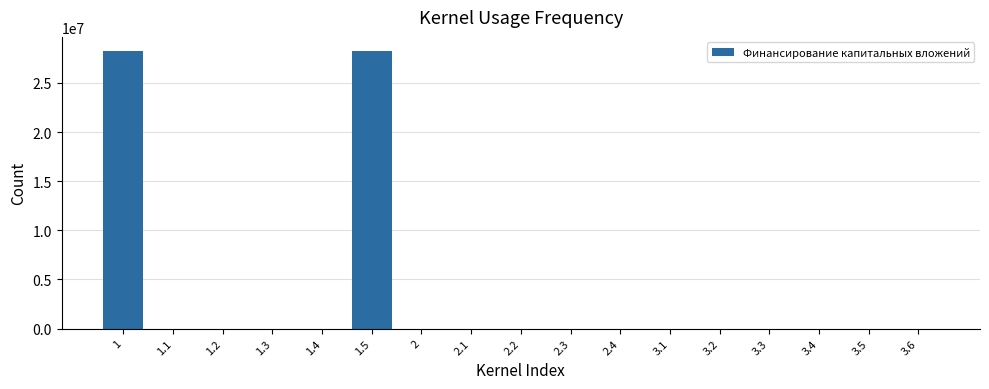

Reading left to right, list all the values displayed in this chart.

1=28265278	1.1=0	1.2=0	1.3=0	1.4=0	1.5=28265278	2=0	2.1=0	2.2=0	2.3=0	2.4=0	3.1=0	3.2=0	3.3=0	3.4=0	3.5=0	3.6=0